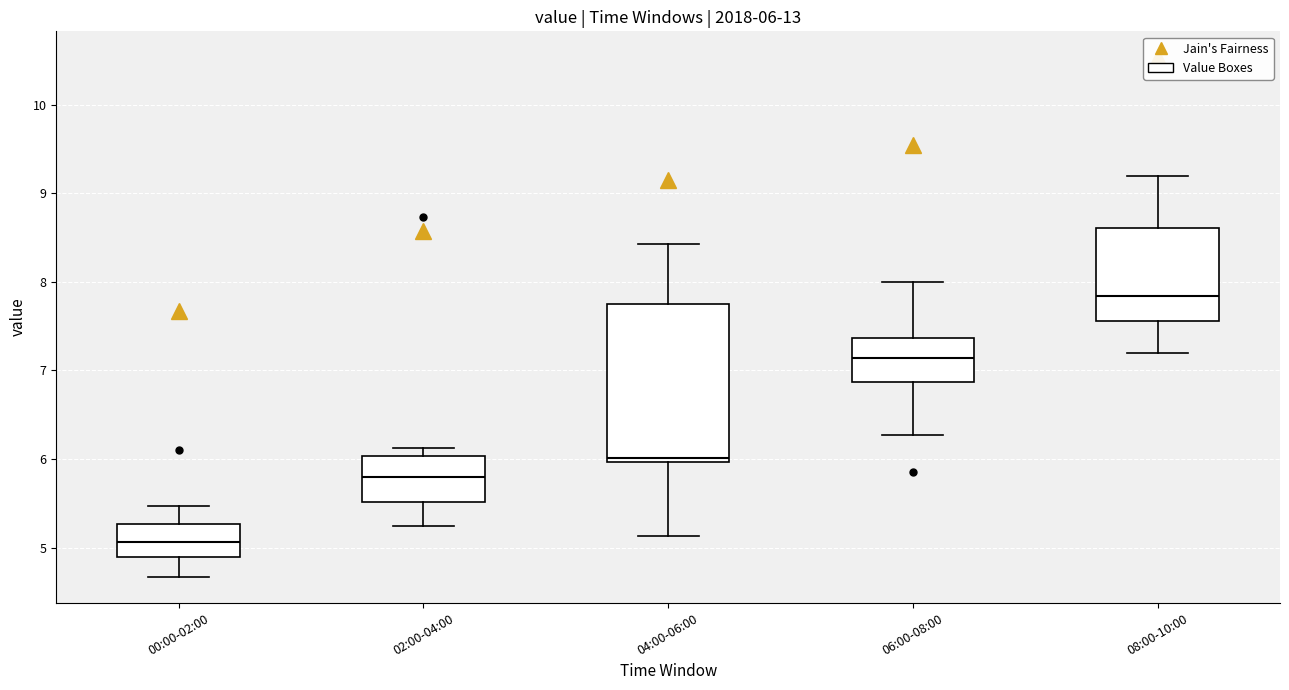

Which box has the highest median line?

08:00-10:00